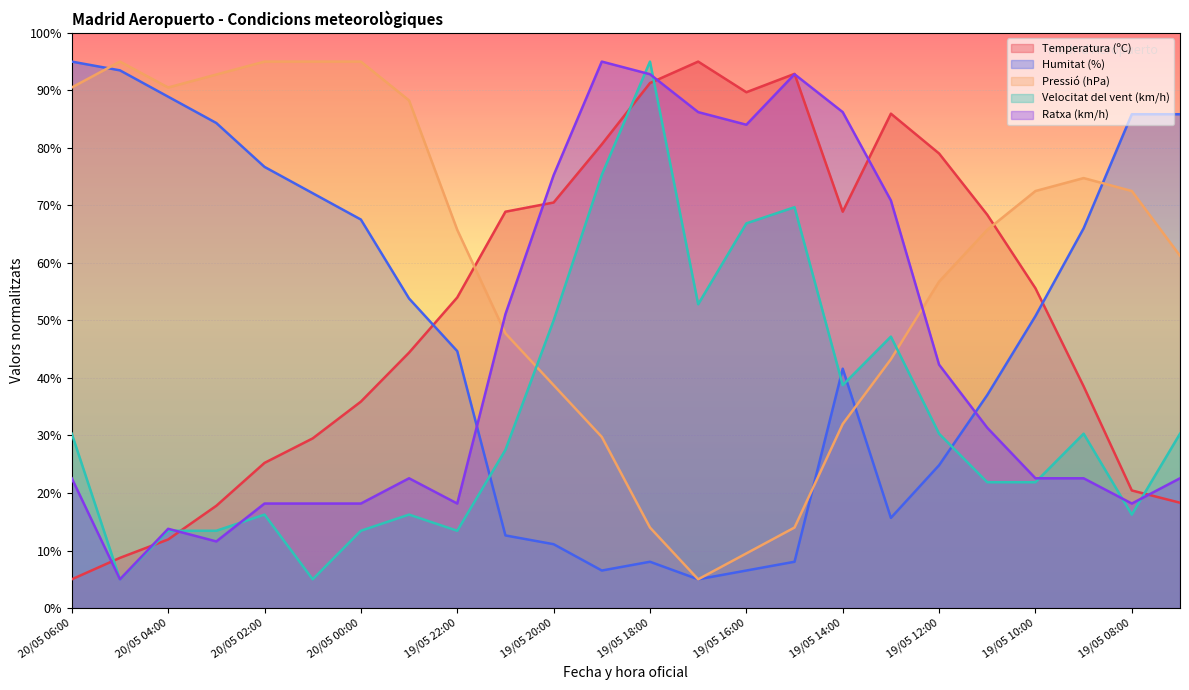

What is the difference between the Humitat (%) values at 19/05 12:00 and 20/05 04:00?

64.1